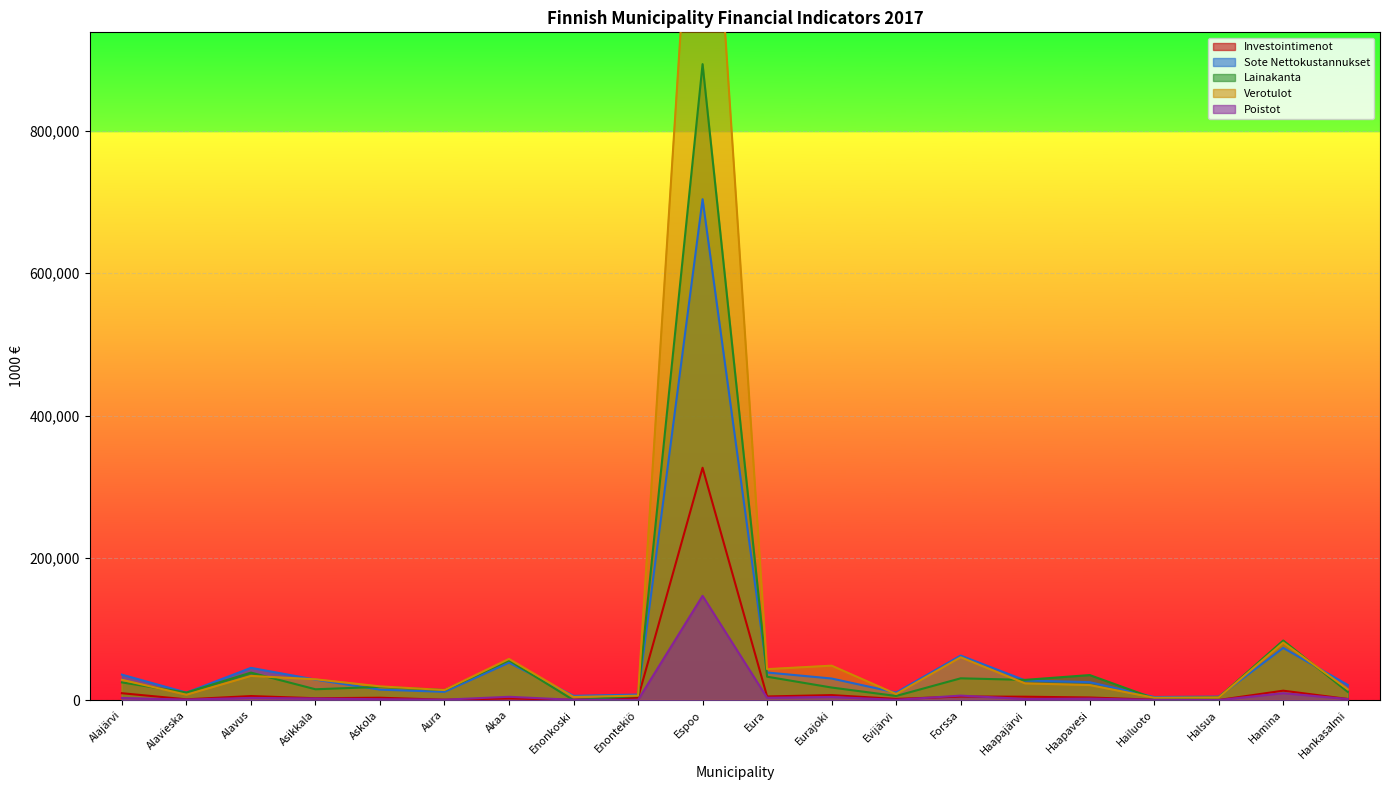

Where is Poistot nearest to the value 73391?

Hamina